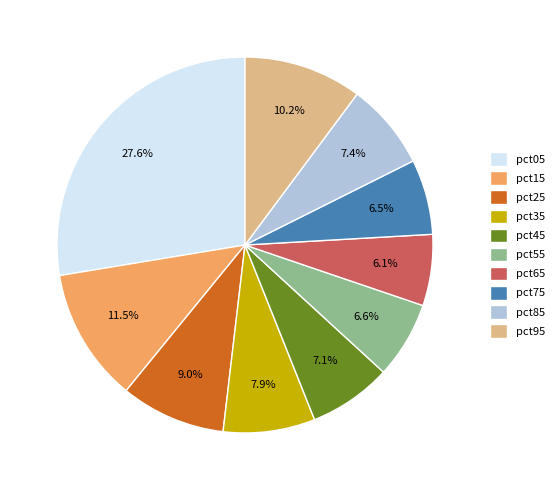

What percentage is the pct25 slice, to the nearest percent?

9%